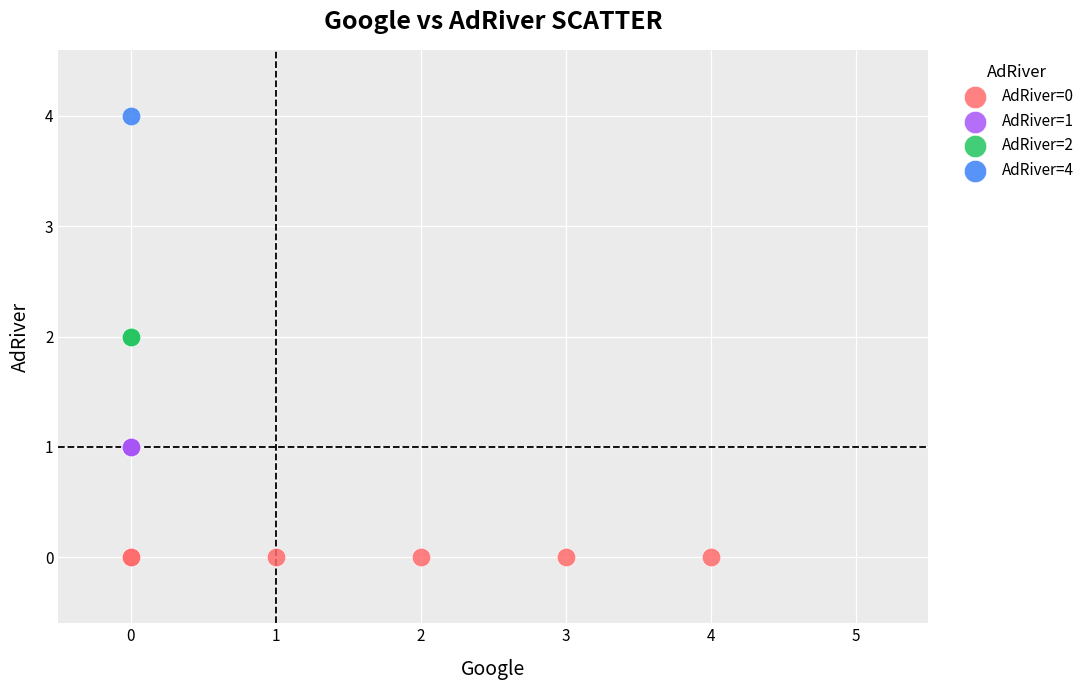

What are all the series names shown in the legend?

AdRiver=0, AdRiver=1, AdRiver=2, AdRiver=4